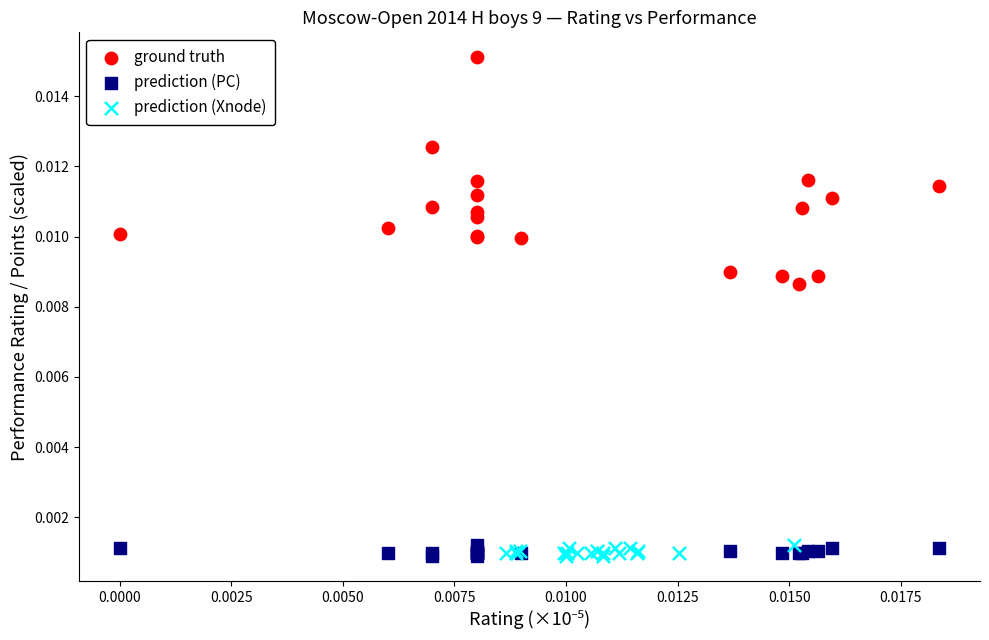

Which series has the largest Y range (max minus min)?

ground truth